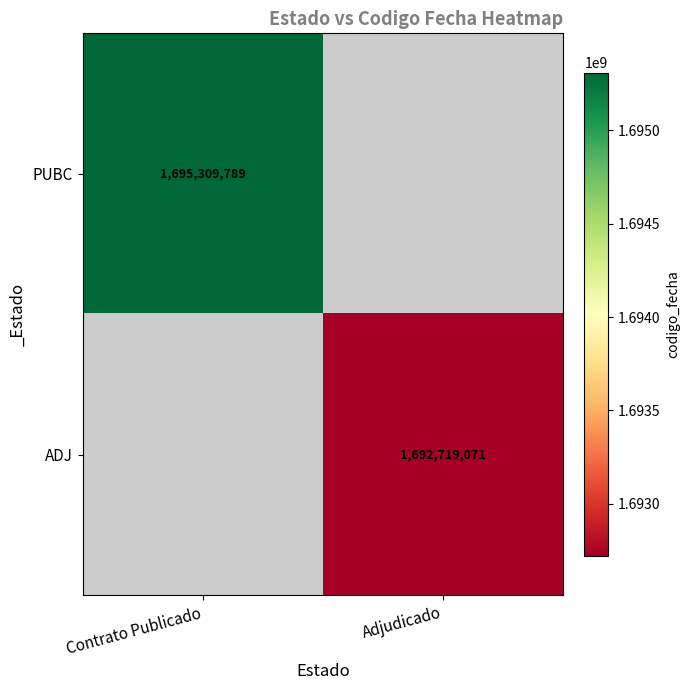

True or false: ADJ has a value of 1692719071 at Adjudicado.

True